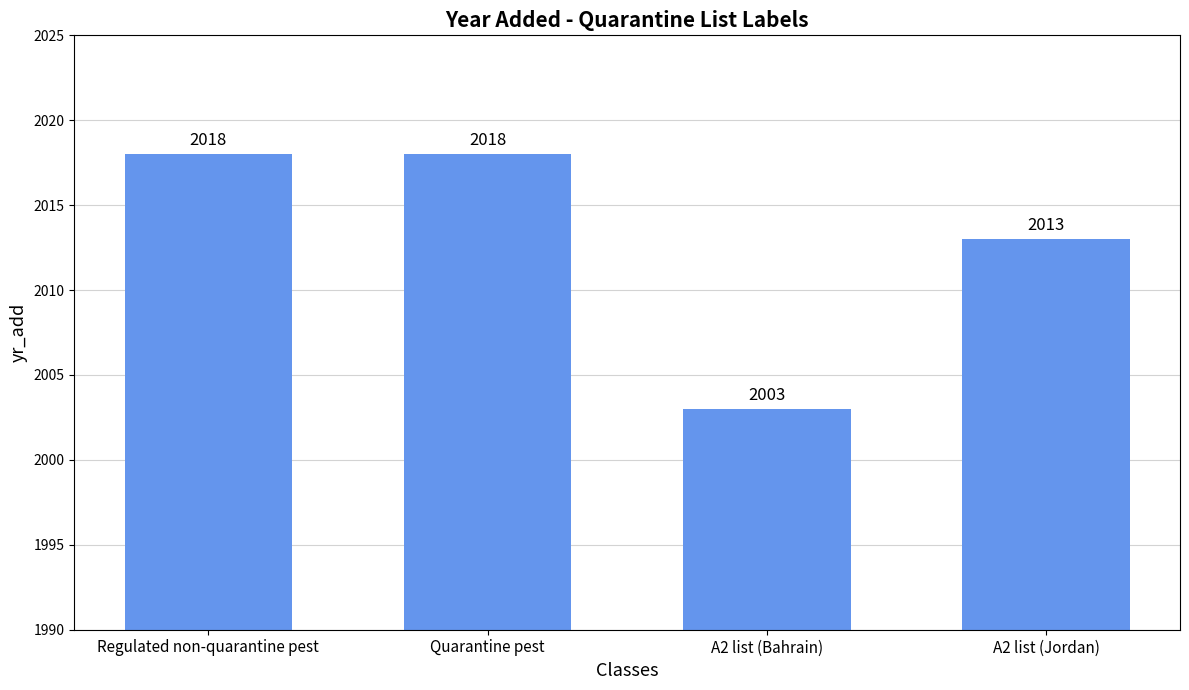

What is the label of the 1st bar from the left?

Regulated non-quarantine pest